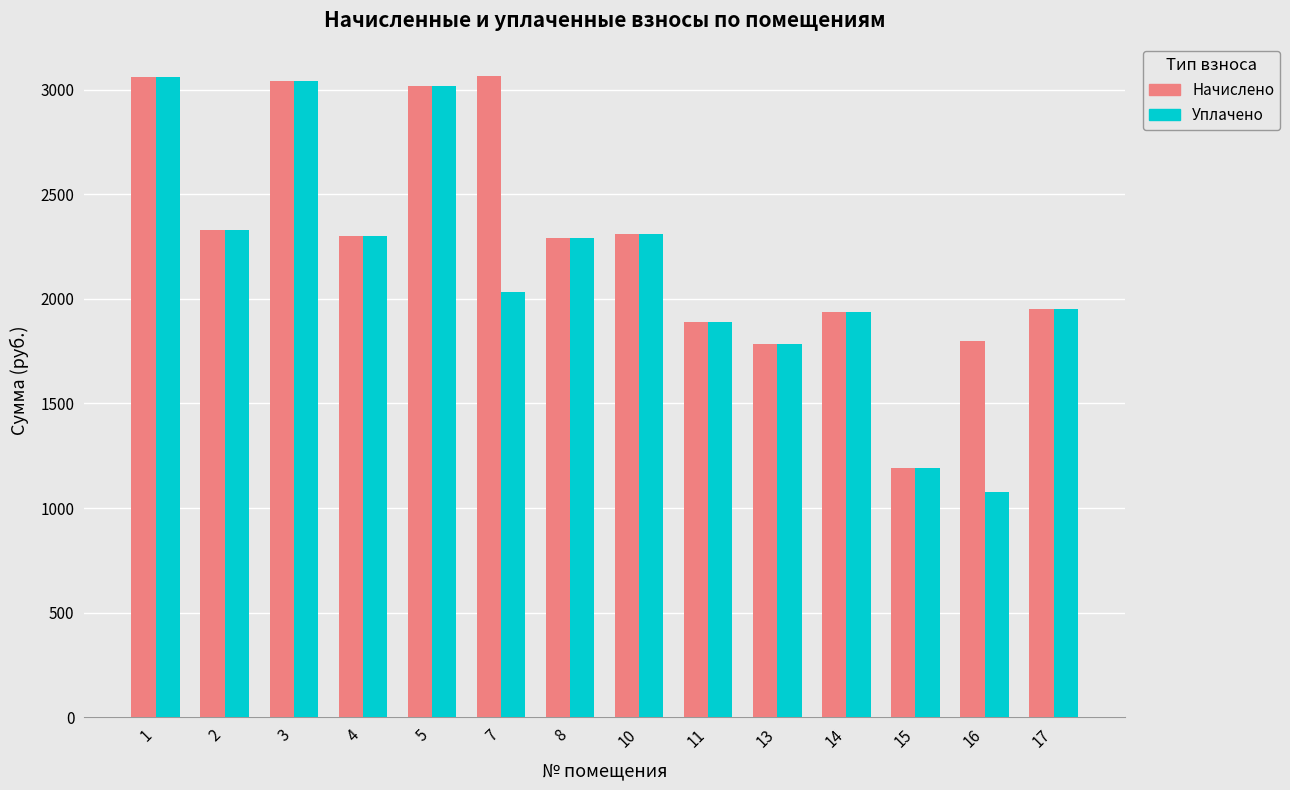

What is the difference between the maximum and minimum values in the Уплачено series?

1988.4